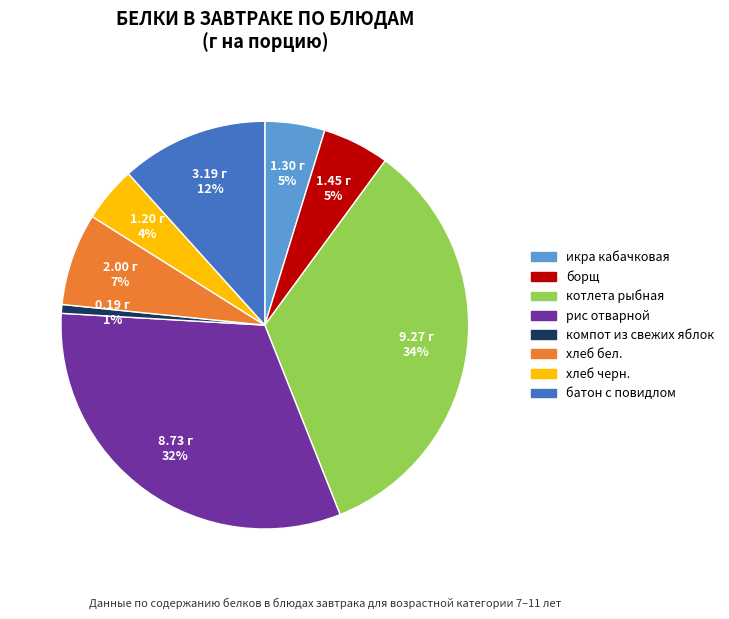

What percentage is the котлета рыбная slice, to the nearest percent?

34%